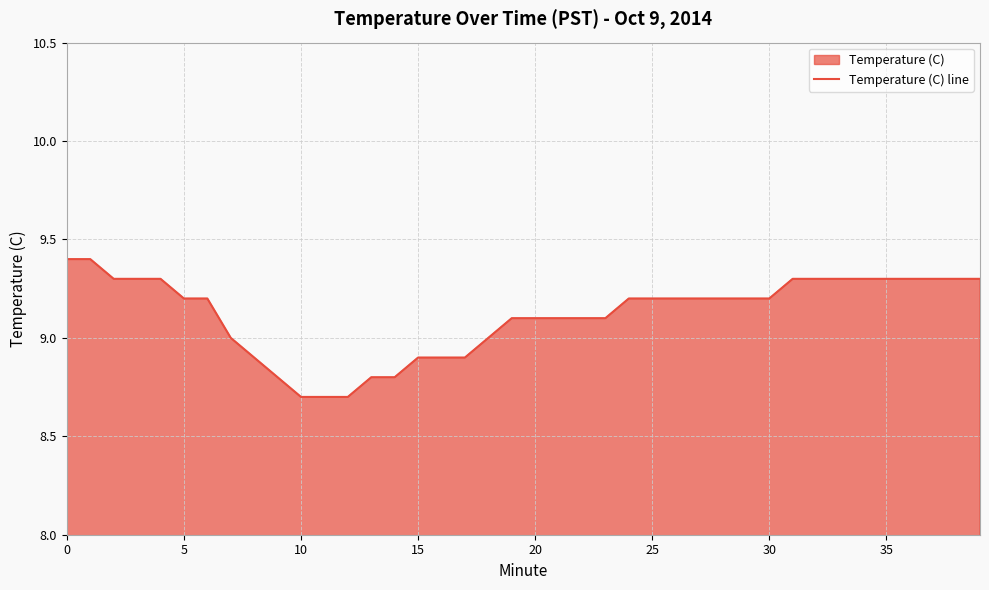

What is the sum of all values?

364.8